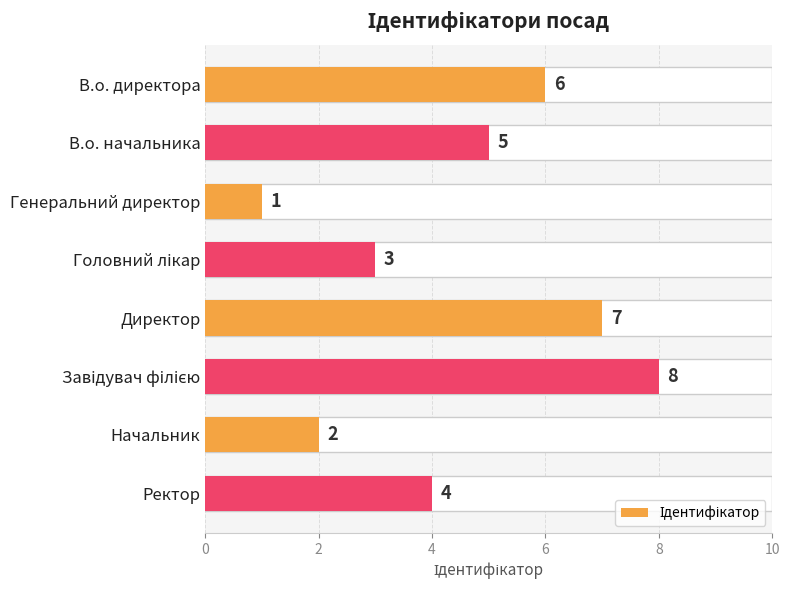

What is the value of the 3rd bar from the left?

1